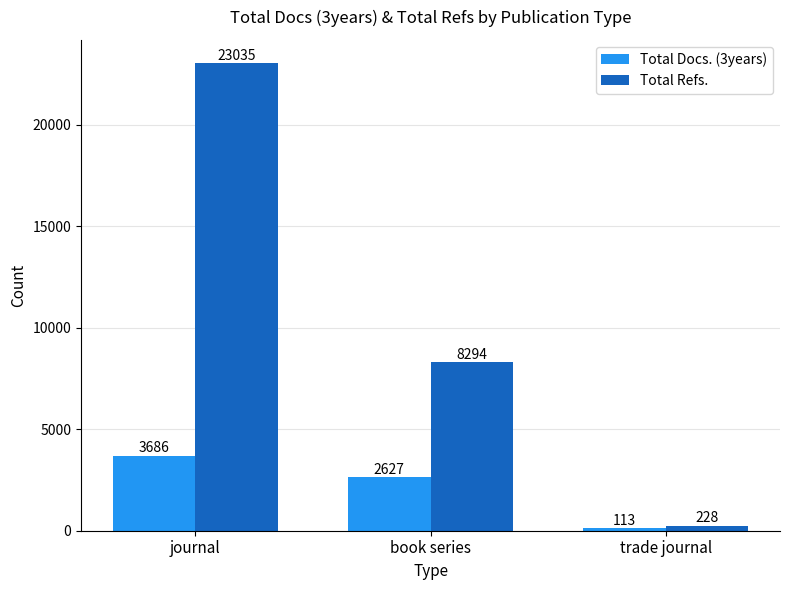

What is the average value of the Total Docs. (3years) series?

2142